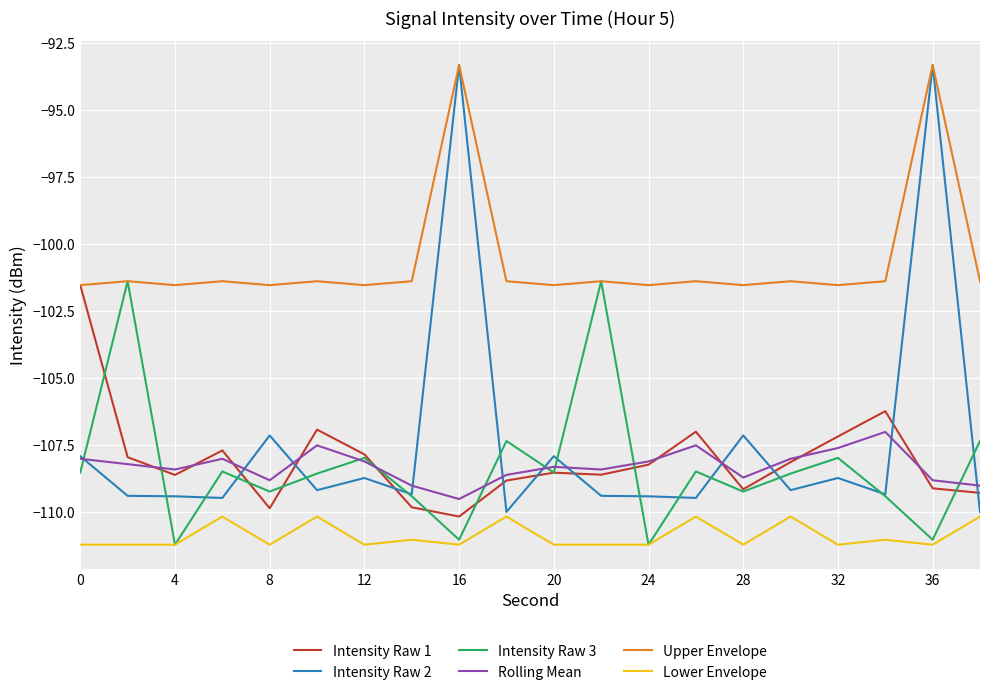

Does the chart display data point markers on the line(s)?

No